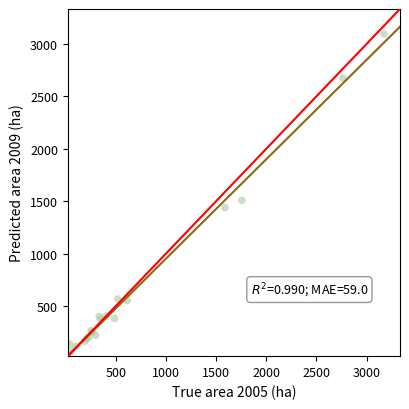

What Y value in the scatter plot is closest to 1559?

1508